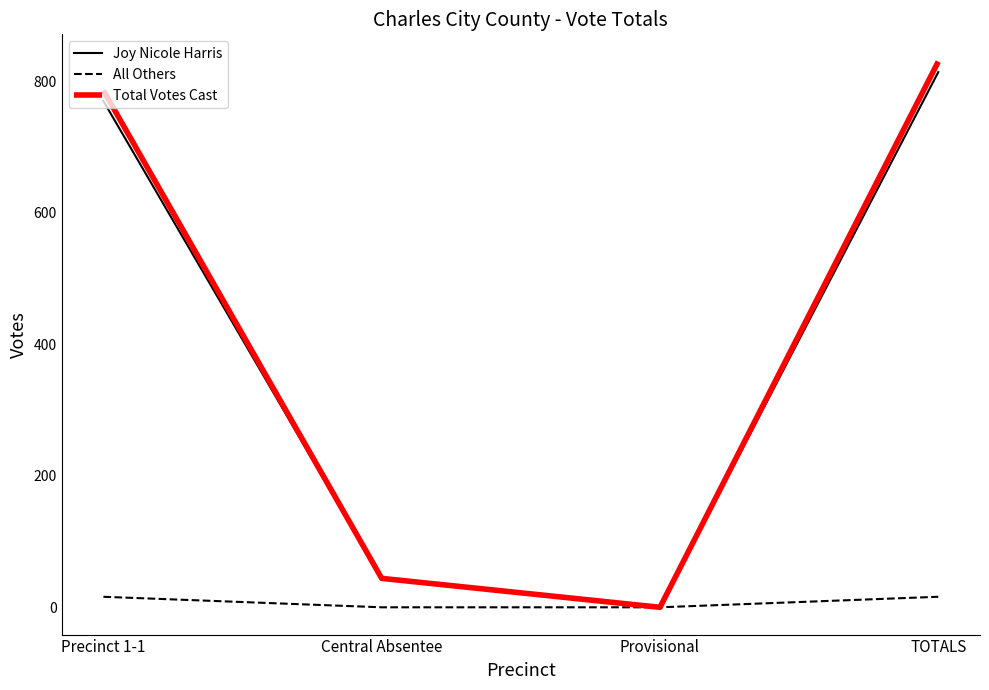

List the labels in order of Joy Nicole Harris value, largest first.

TOTALS, Precinct 1-1, Central Absentee, Provisional